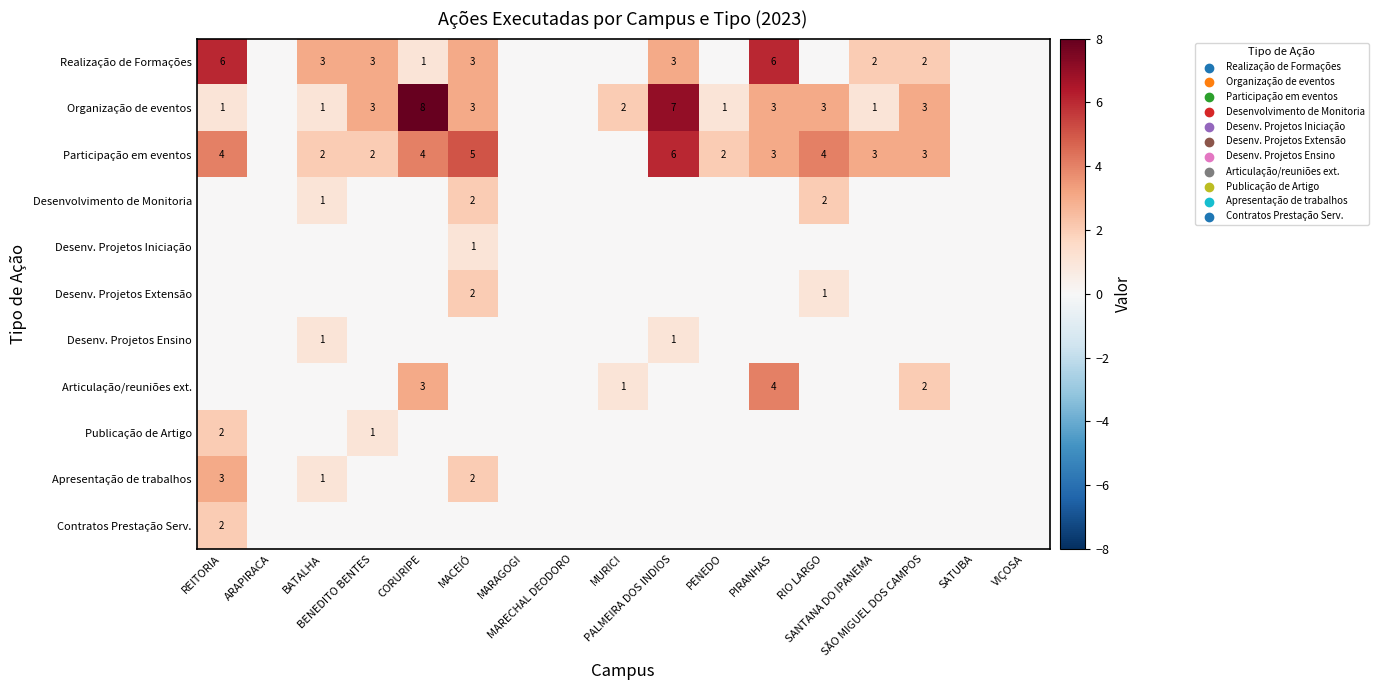

What is the maximum value for Articulação/reuniões ext.?

4